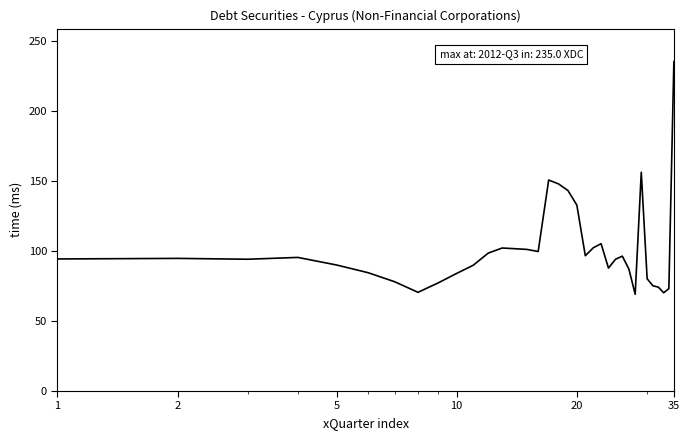

True or false: there are more than 2 points higher than both neighbors.

True